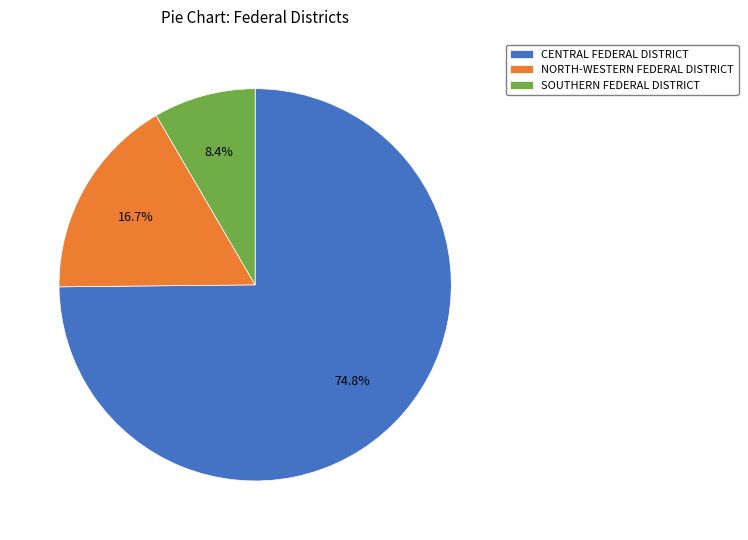

To the nearest percent, what percentage of the pie is CENTRAL FEDERAL DISTRICT?

75%